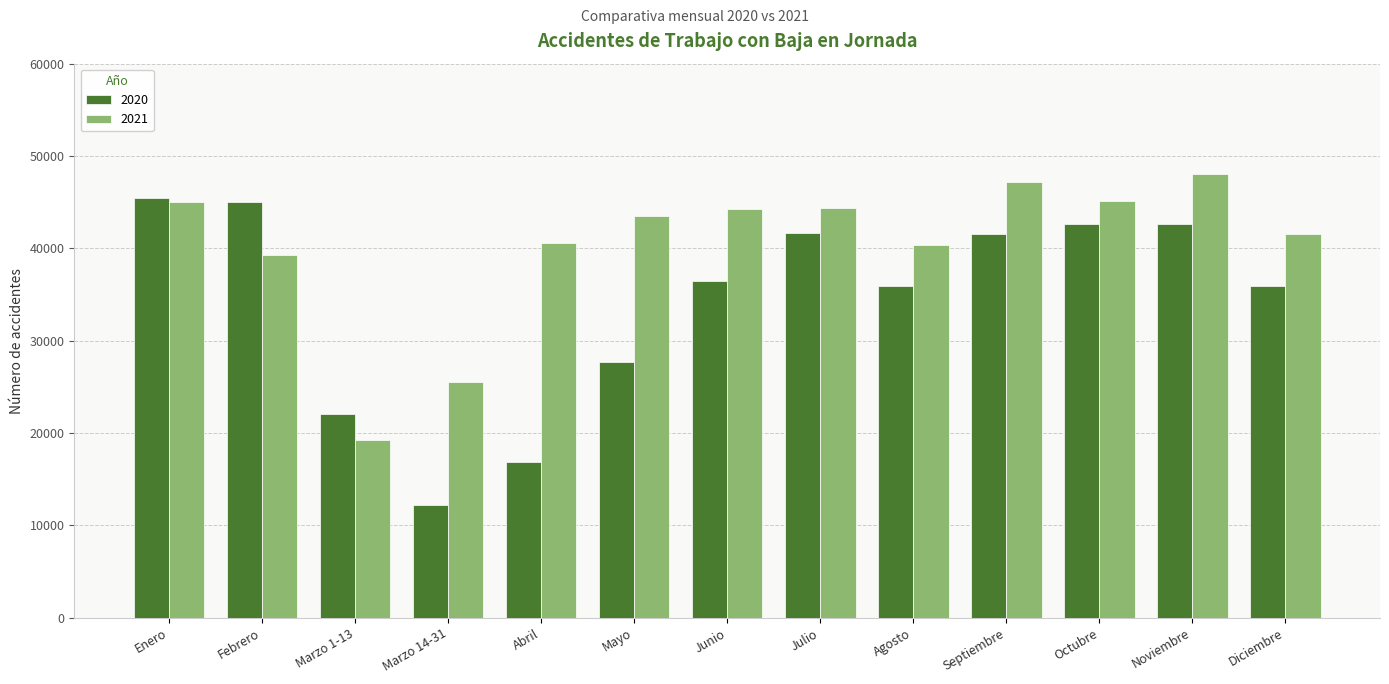

Which series has the widest spread of values?

2020